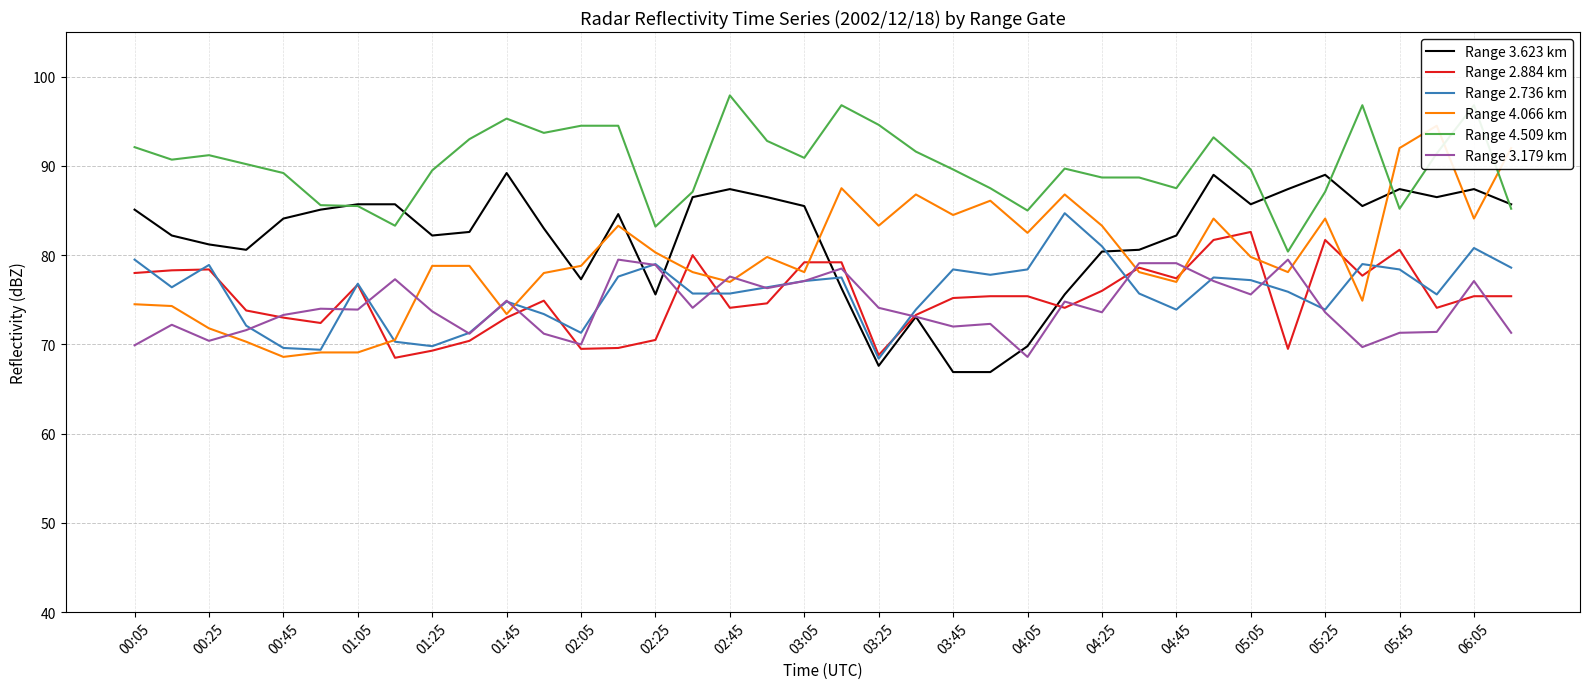

How many data points does each series have?

38